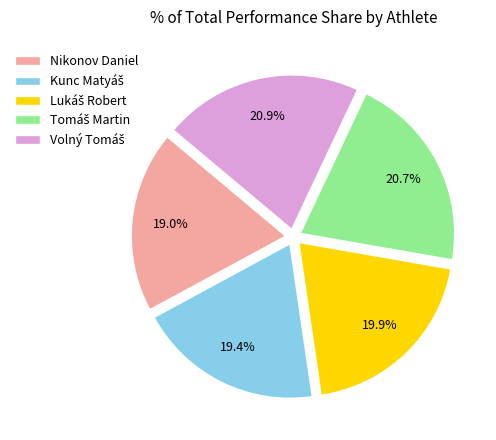

To the nearest percent, what is the average slice percentage?

20%